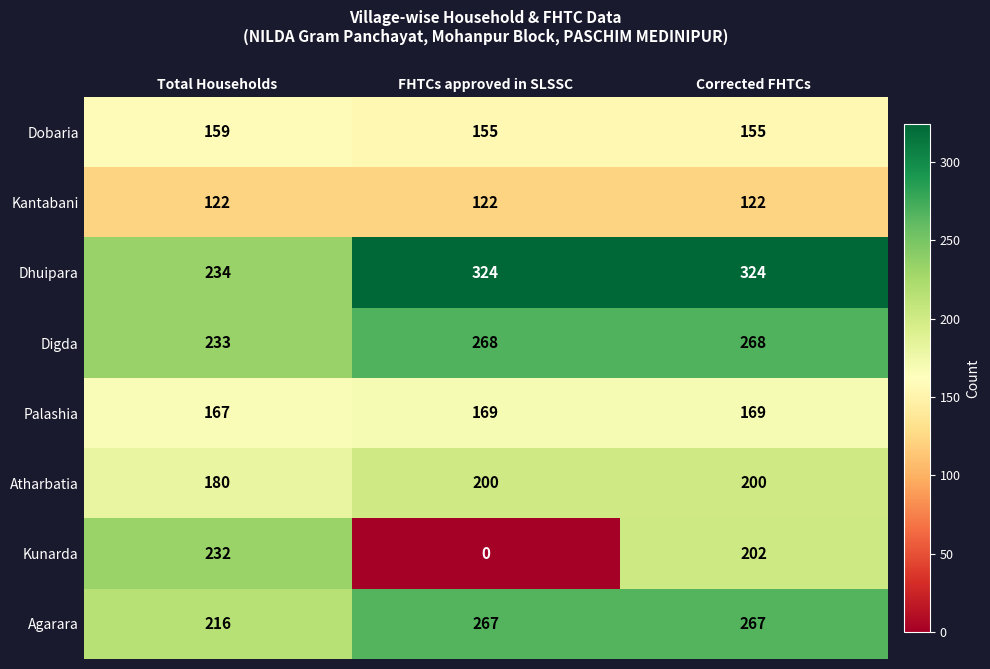

What is the average value of the Dobaria series?

156